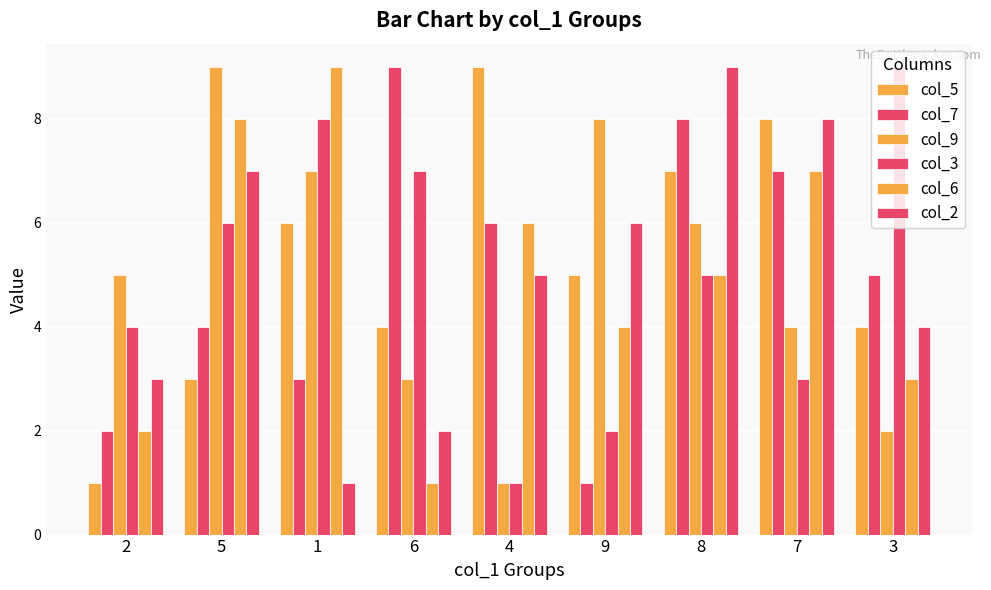

How many groups of bars are there?

9